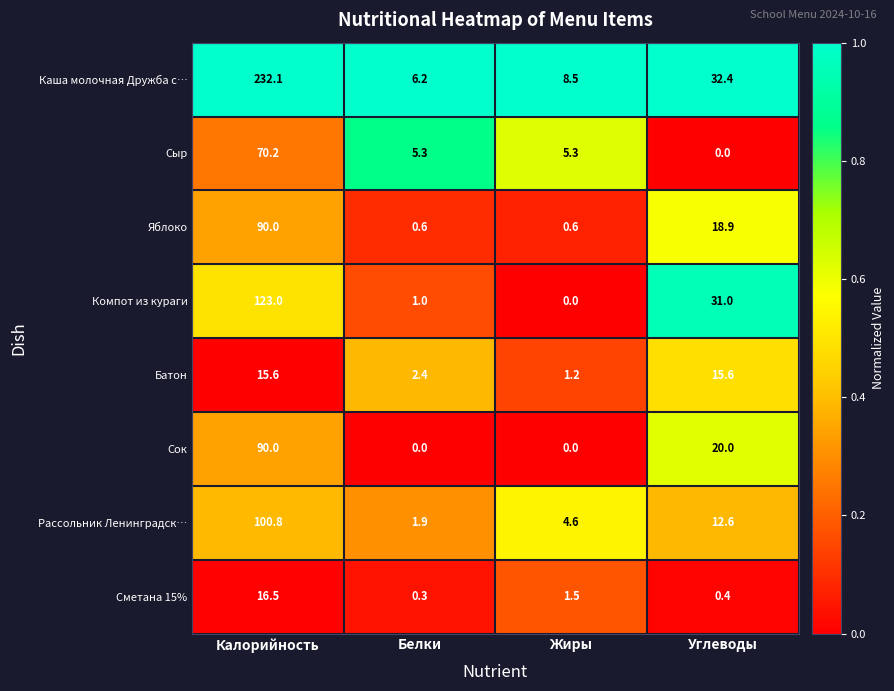

At which category does the chart reach its peak across all series?

Калорийность